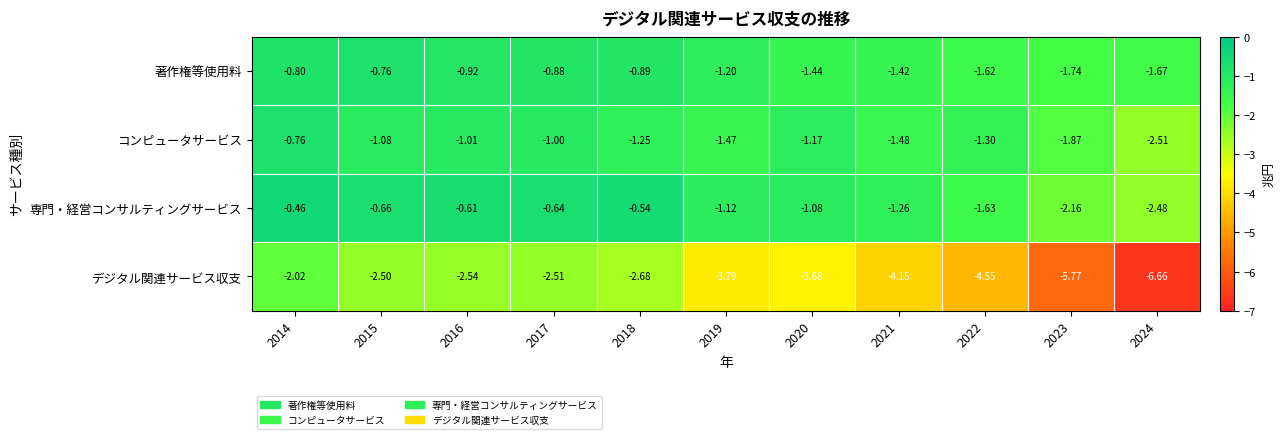

Which series has the widest spread of values?

デジタル関連サービス収支